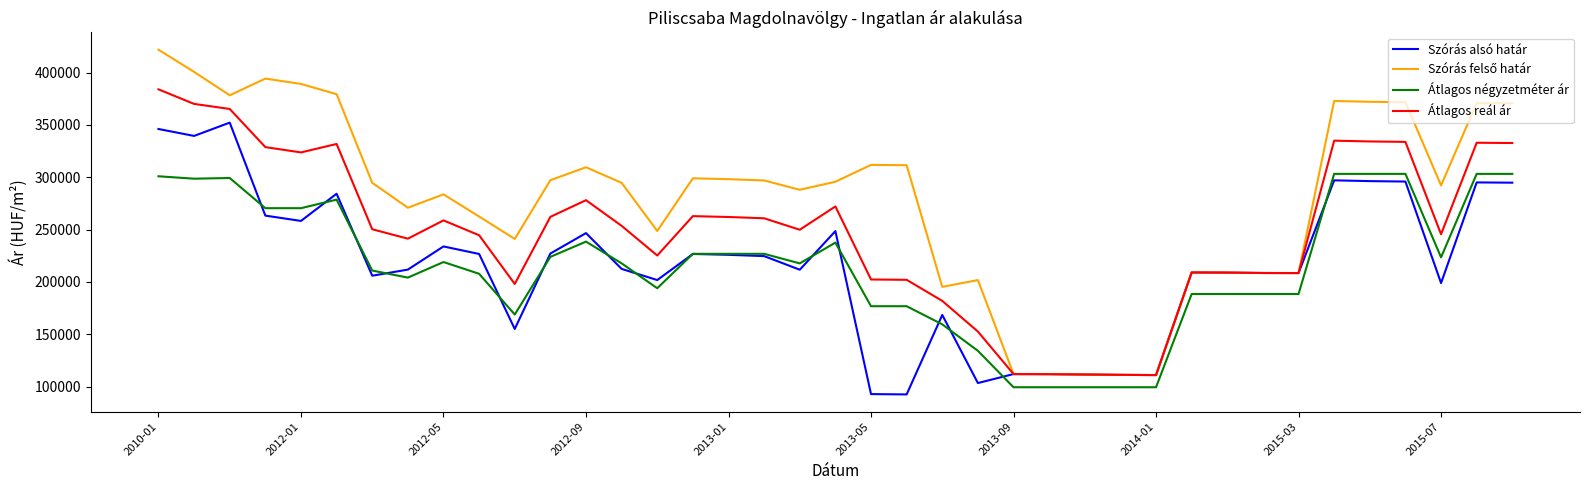

How many times do Átlagos négyzetméter ár and Szórás alsó határ cross each other?

15